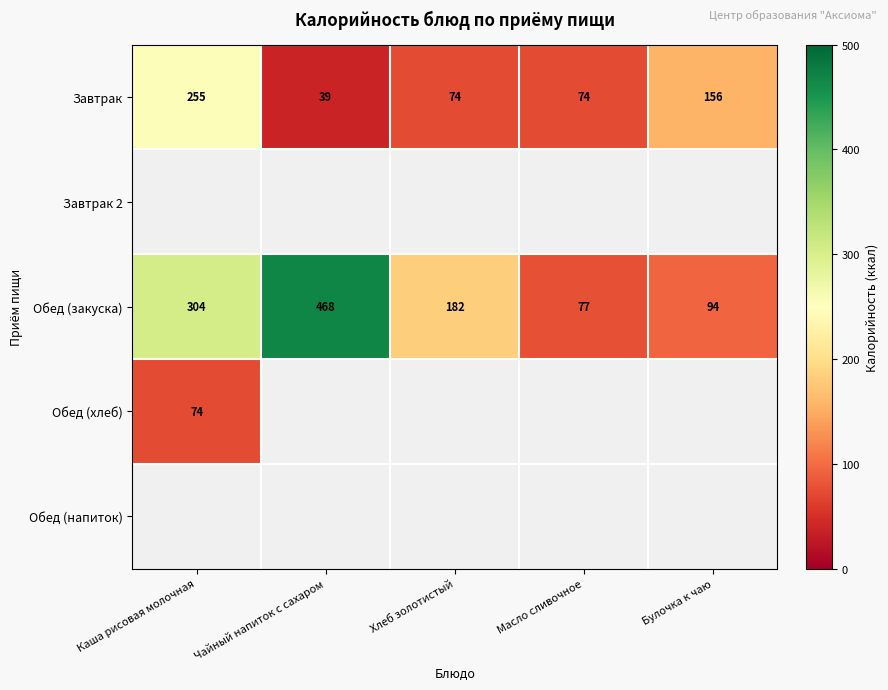

Rank the categories by Обед (закуска) value from highest to lowest.

Чайный напиток с сахаром, Каша рисовая молочная, Хлеб золотистый, Булочка к чаю, Масло сливочное